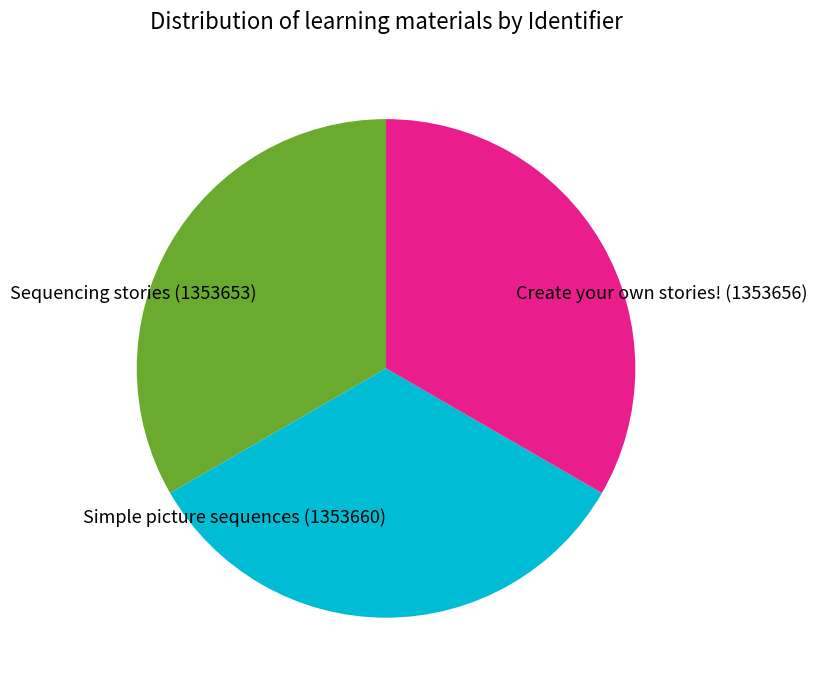

How many segments does this pie chart have?

3